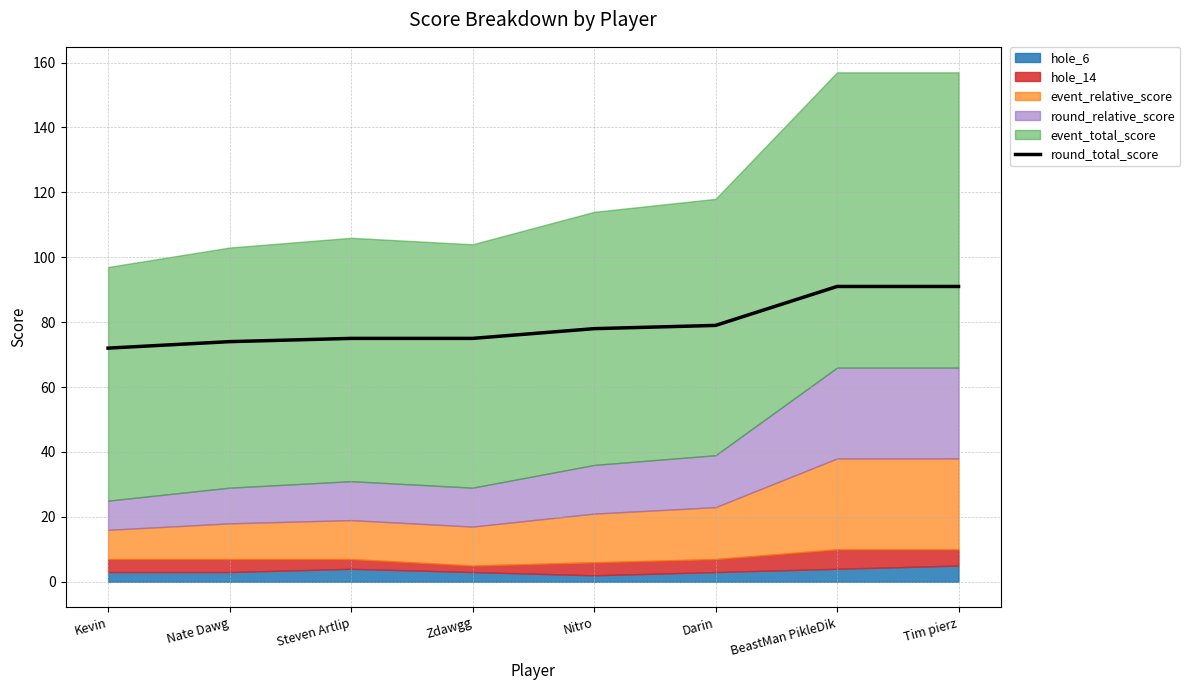

What is the smallest value displayed?

72